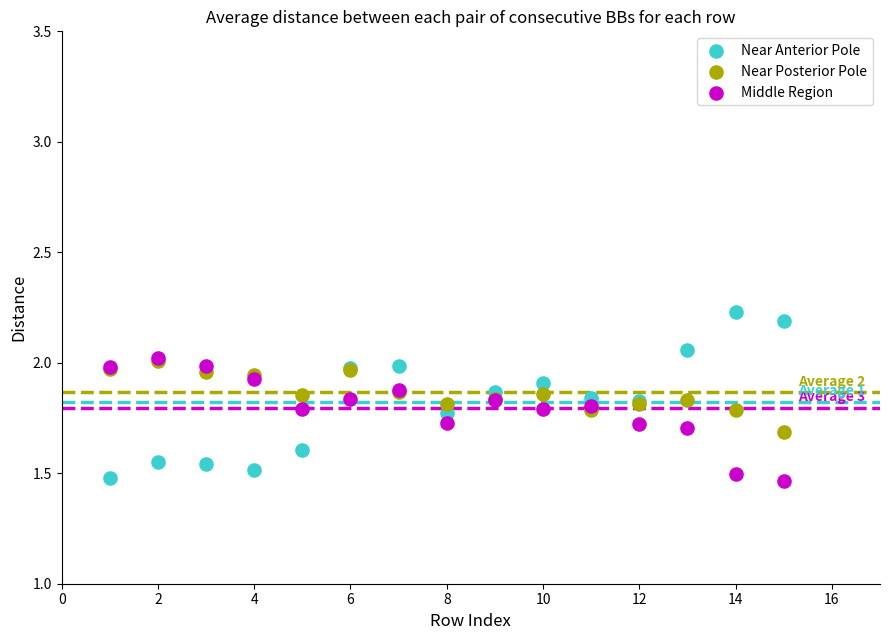

Which series reaches the maximum Y coordinate?

Near Anterior Pole